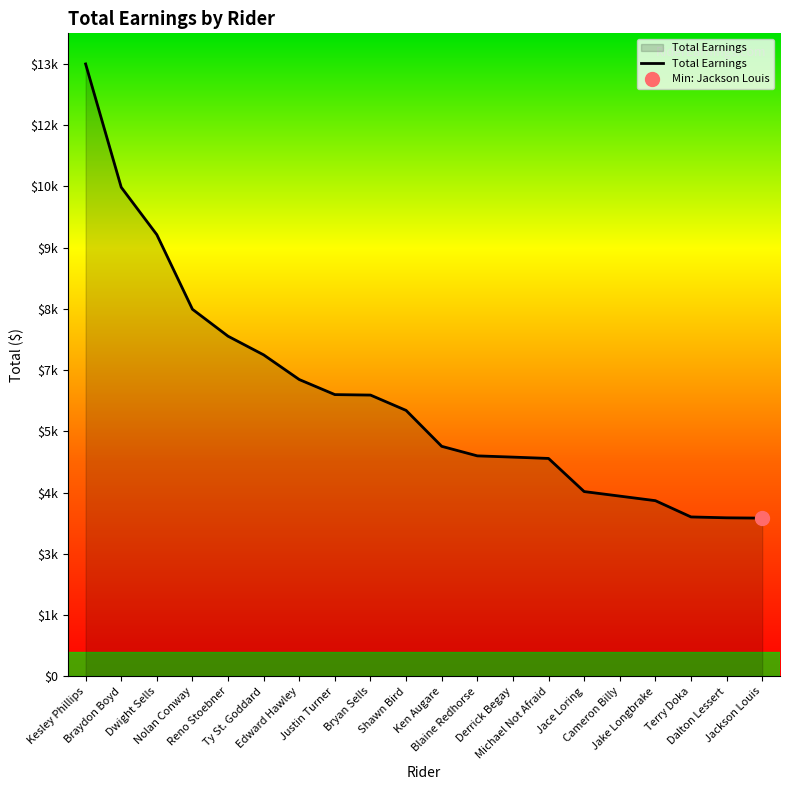

Reading left to right, extract all data points from this chart.

13086.4	10450.8	9437.7	7844.0	7268.0	6869.1	6341.6	6020.1	6010.1	5682.2	4914.8	4710.7	4684.2	4655.8	3948.0	3850.8	3753.4	3405.8	3387.0	3380.3